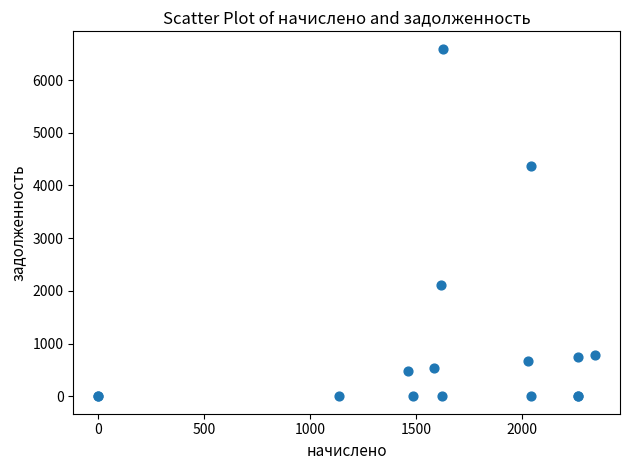

What Y value in the scatter plot is closest to 3297?

4372.5